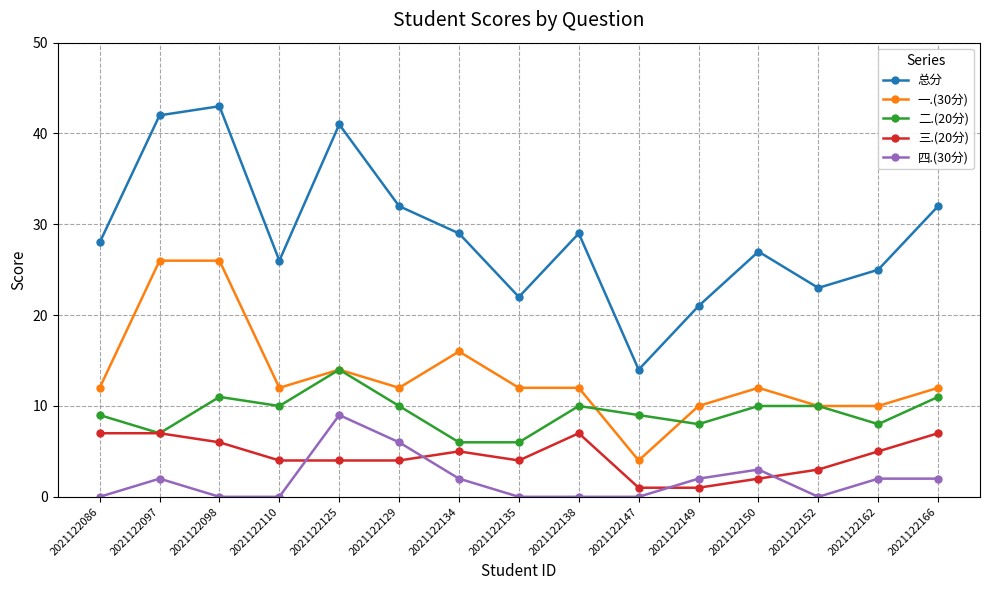

The value of 三.(20分) at 2021122152 is 5. True or false?

False